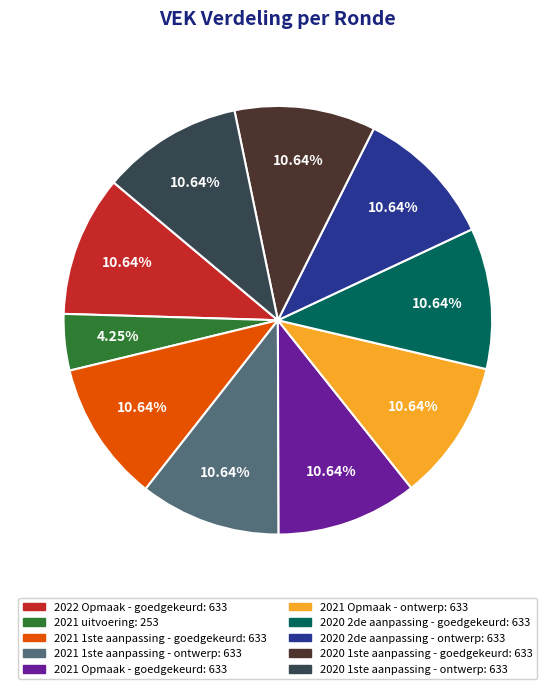

Is there a majority slice in this chart?

No